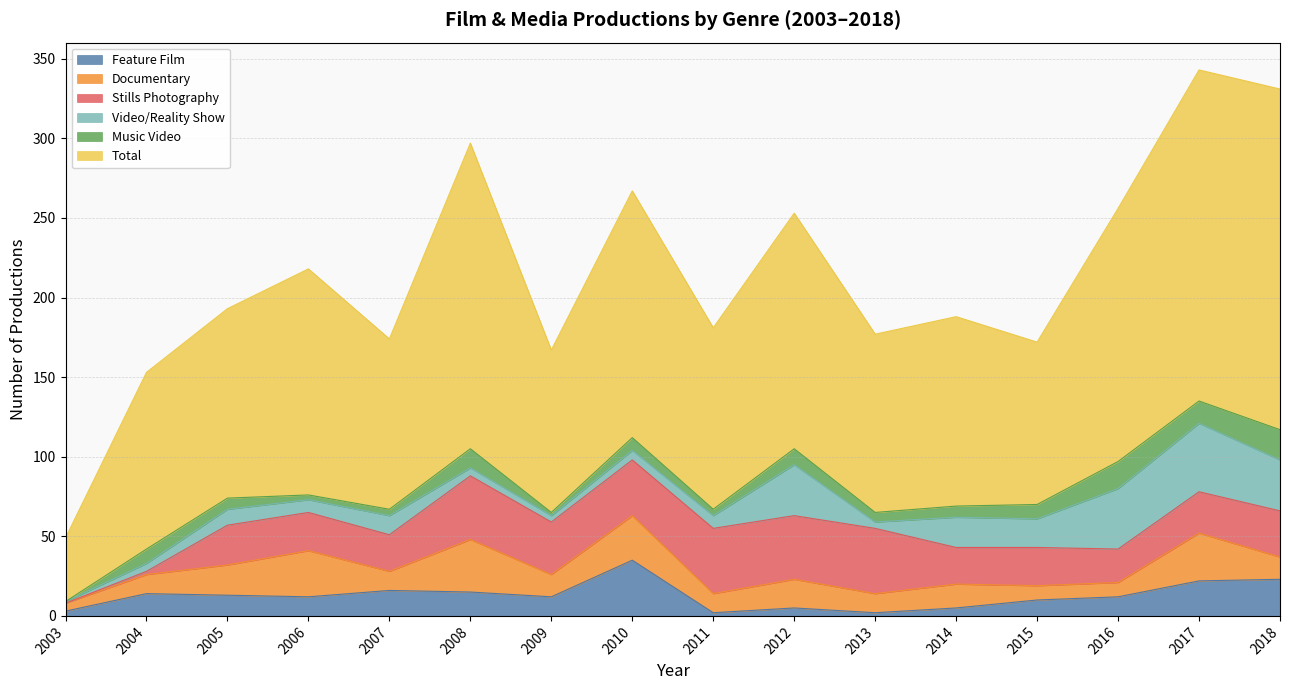

Between 2005 and 2011, which series saw the biggest shift?

Stills Photography